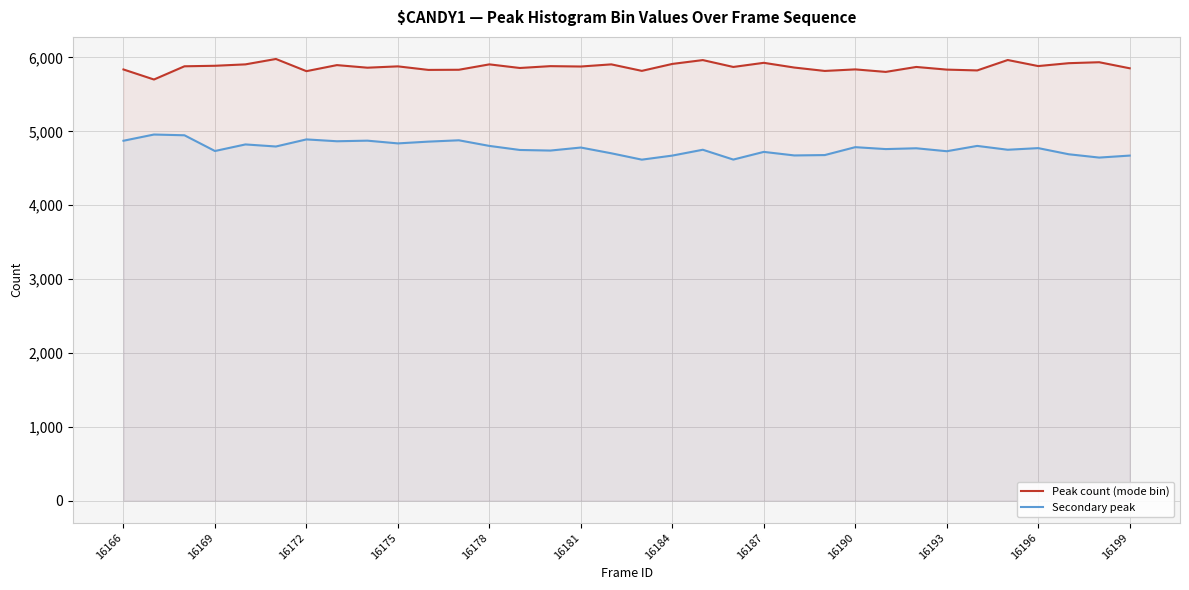

How many interior local valleys does the Peak count (mode bin) series have?

12